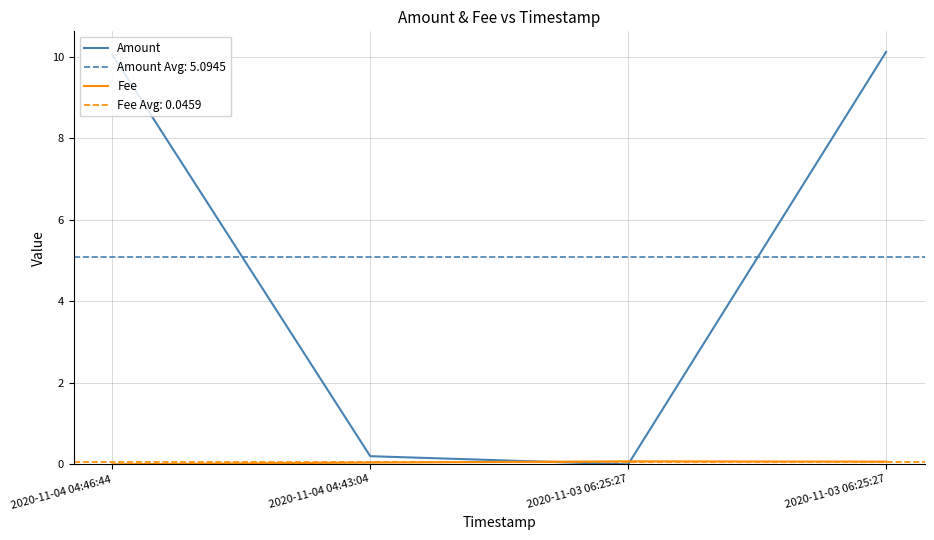

What is the label of the 4th point from the right?

2020-11-04 04:46:44